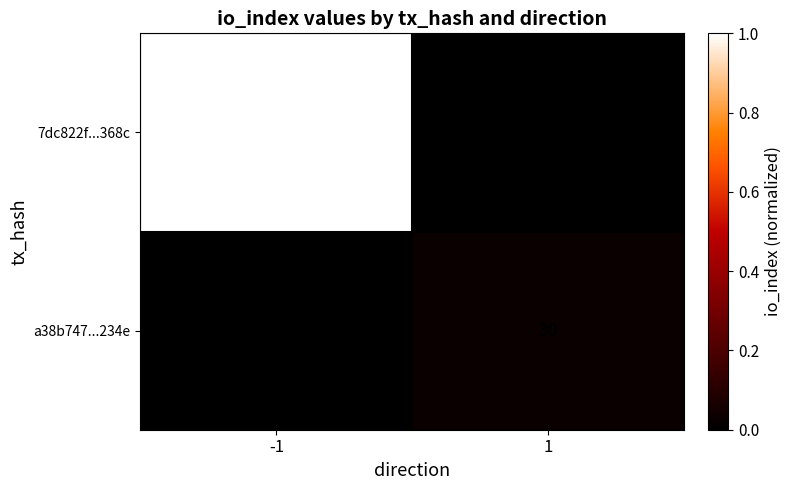

How many series are shown in this chart?

2